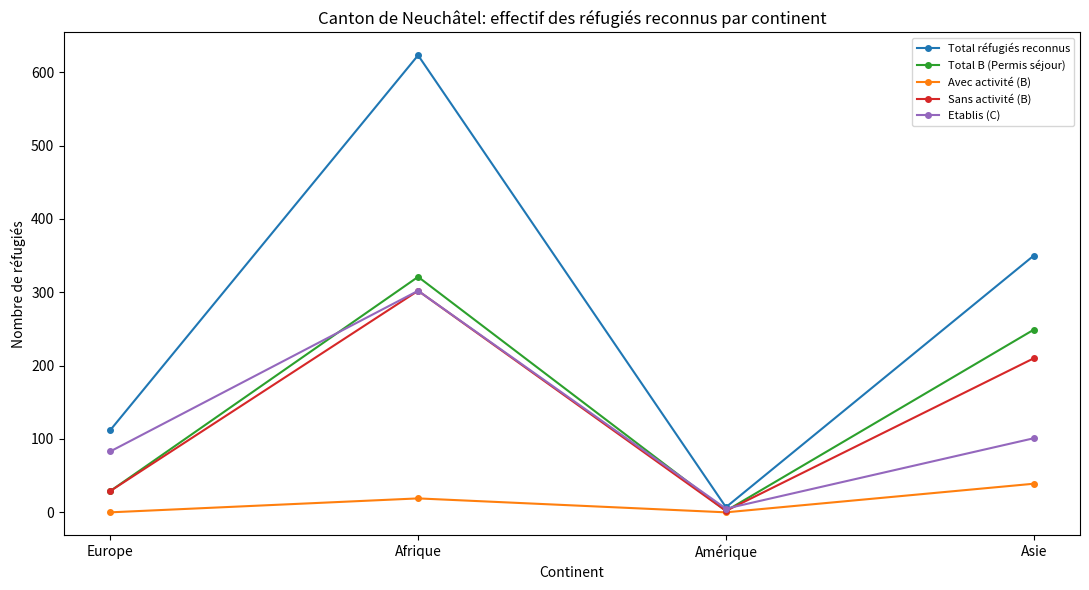

At how many categories does at least one series exceed 32?

3